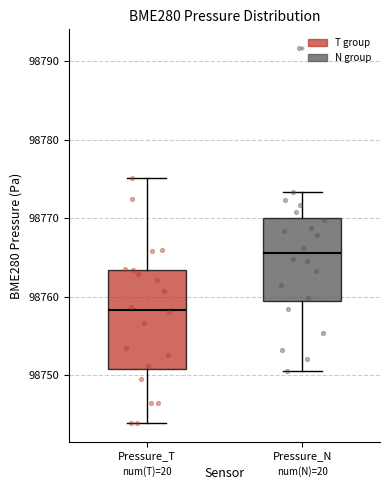

Comparing the boxes themselves (not the whiskers), which one is the tallest?

Pressure_T